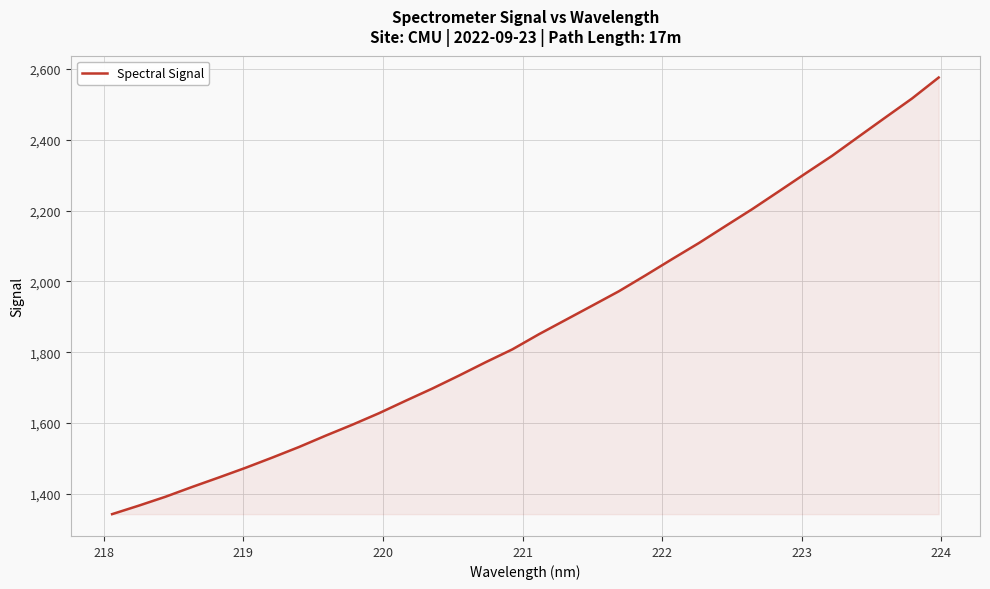

What is the greatest value displayed?

2576.3